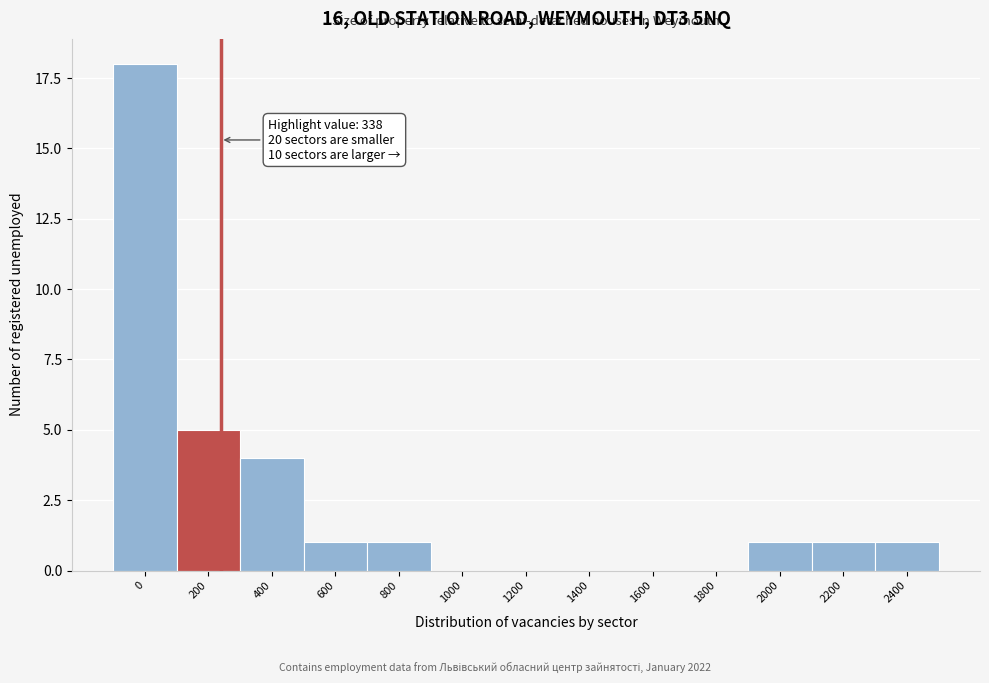

Reading right to left, transcribe all the data shown in this chart.

2400=1	2200=1	2000=1	1800=0	1600=0	1400=0	1200=0	1000=0	800=1	600=1	400=4	200=5	0=18